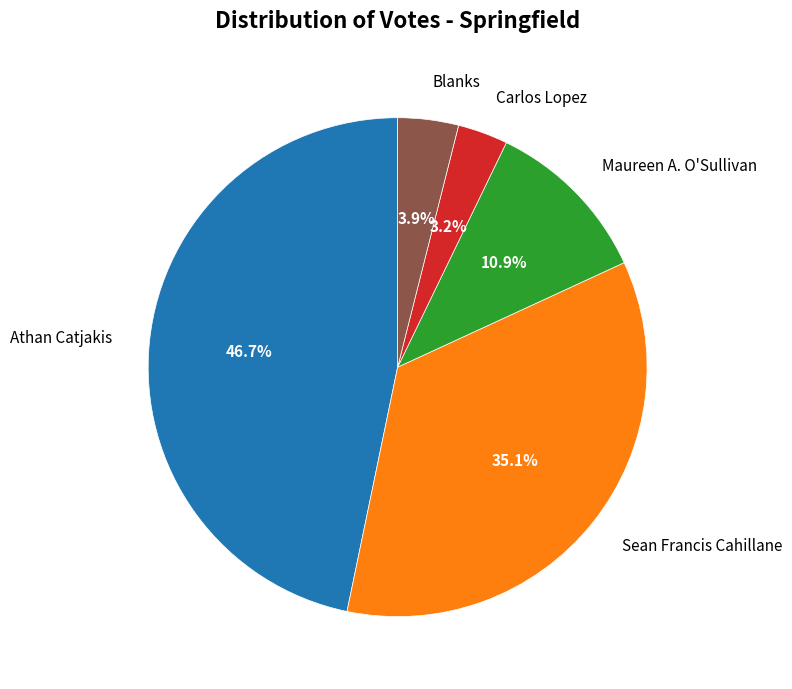

Is the sum of Sean Francis Cahillane and Athan Catjakis greater than half?

Yes